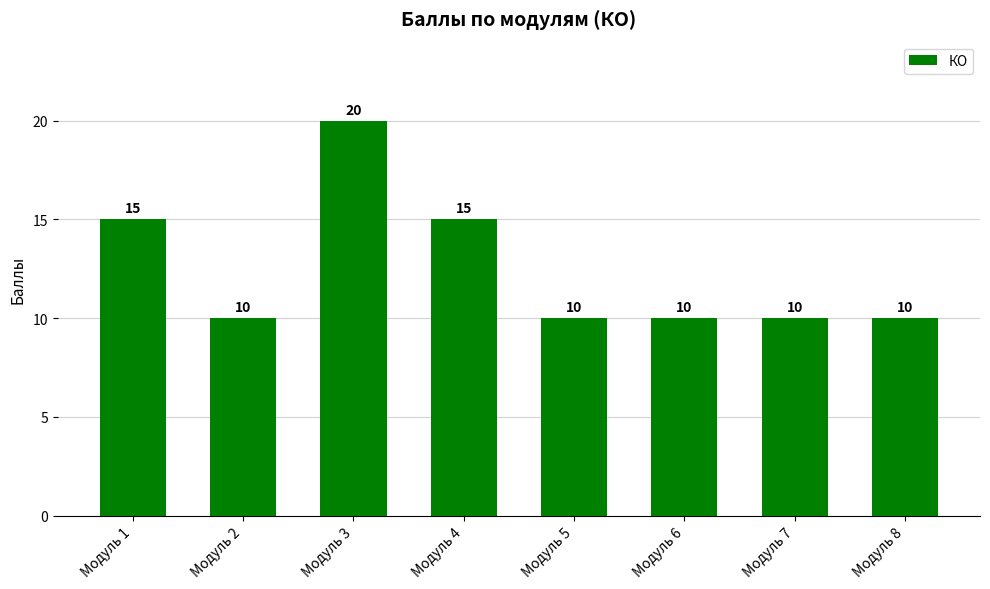

Reading right to left, transcribe all the data shown in this chart.

10	10	10	10	15	20	10	15